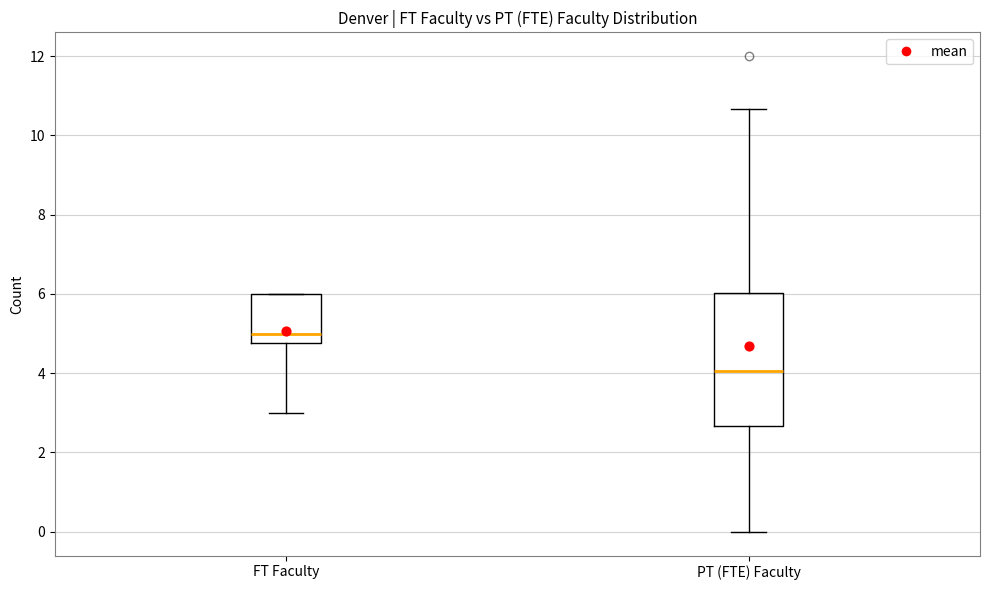

Reading left to right, transcribe this box plot: for each box, give where its median line is, the range the box spans, and where its two whiskers end, as read against the y-axis. The values are not printed on the chart, so give them approximately, as read against the axis.

FT Faculty: median 5.0, box 4.8 to 6.0, whiskers 3.0 to 6.0
PT (FTE) Faculty: median 4.0, box 2.6 to 6.0, whiskers 0.0 to 10.6